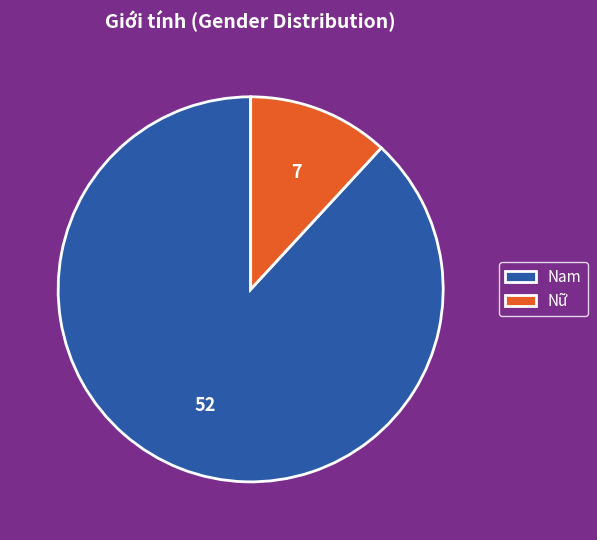

Approximately how many times larger is the value at Nữ compared to Nam?

0.1